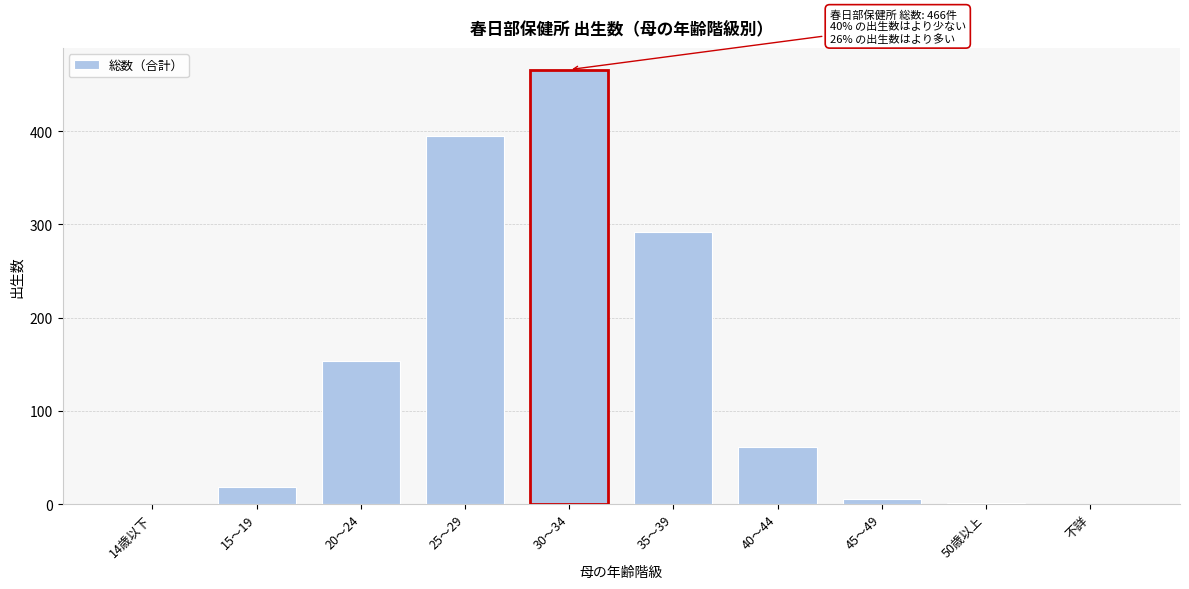

The chart shows a value of 1 at 50歳以上. True or false?

True